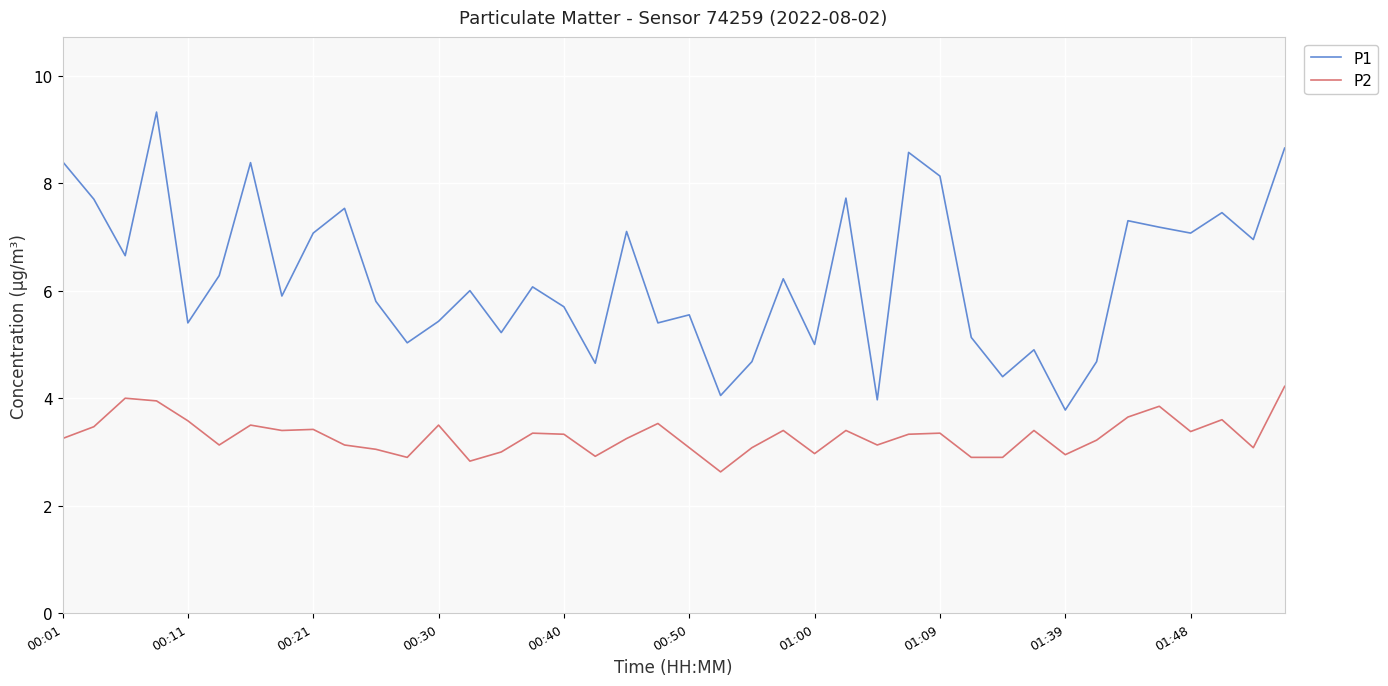

True or false: P2 and P1 intersect in this chart.

False